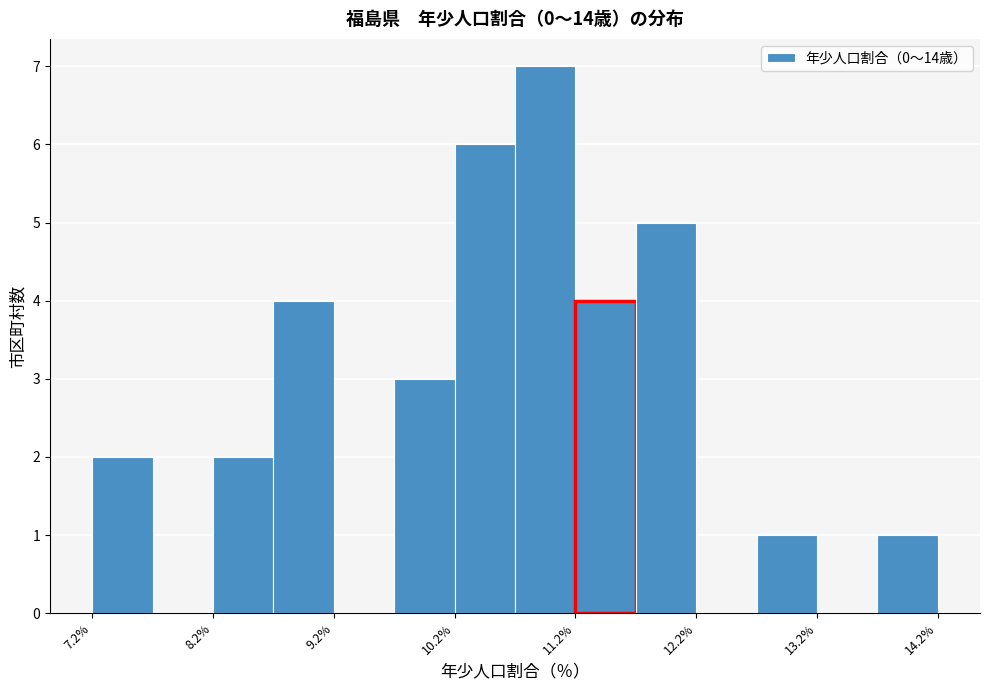

Reading left to right, list every bar in this chart as the range it spans on the x-axis followed by its height. Neither the bar edges nor the heights are printed on the chart, so give them approximately, as read against the axes.

7.2 to 7.7: 2
7.7 to 8.2: 0
8.2 to 8.7: 2
8.7 to 9.2: 4
9.2 to 9.7: 0
9.7 to 10.2: 3
10.2 to 10.7: 6
10.7 to 11.2: 7
11.2 to 11.7: 4
11.7 to 12.2: 5
12.2 to 12.7: 0
12.7 to 13.2: 1
13.2 to 13.7: 0
13.7 to 14.2: 1